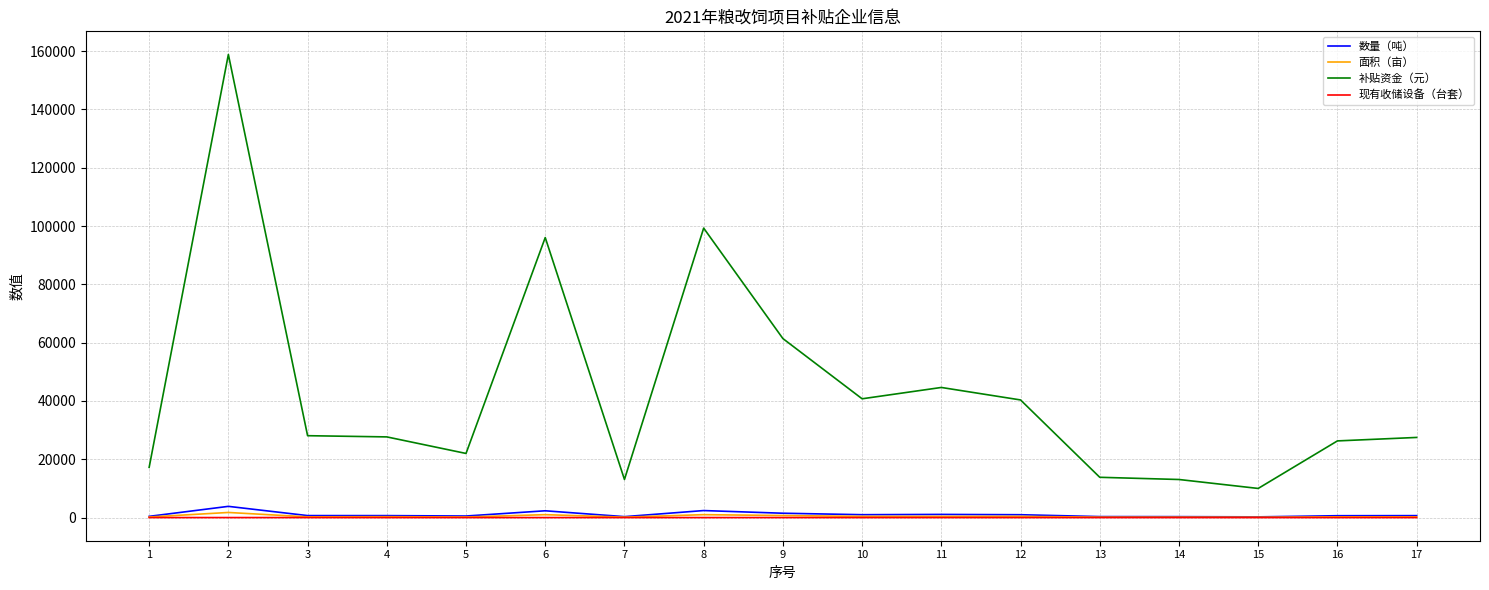

Between 5 and 6, which series saw the biggest shift?

补贴资金（元）